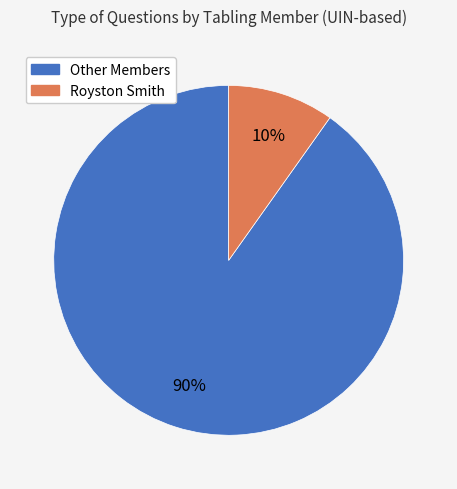

To the nearest percent, what is the difference between the largest and smallest slice percentages?

80%